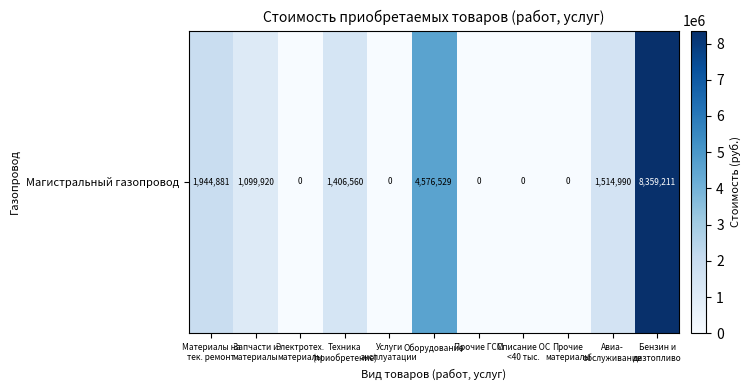

List the labels in order of value, largest first.

Бензин и
дизтопливо, Оборудование, Материалы на
тек. ремонт, Авиа-
обслуживание, Техника
(приобретение), Запчасти и
материалы, Электротех.
материалы, Услуги
эксплуатации, Прочие ГСМ, Списание ОС
<40 тыс., Прочие
материалы